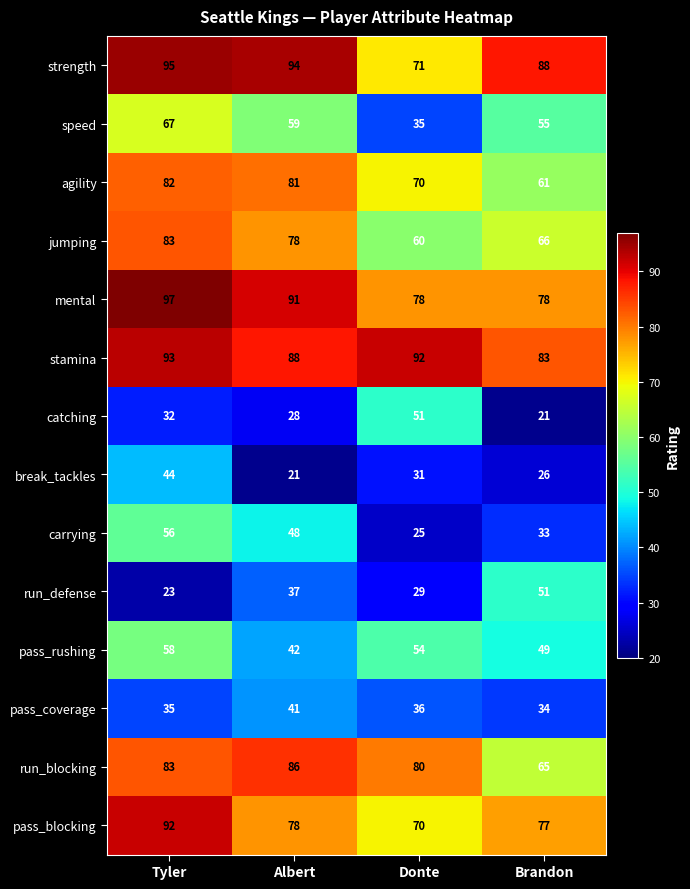

The value of strength at Donte is 71. True or false?

True